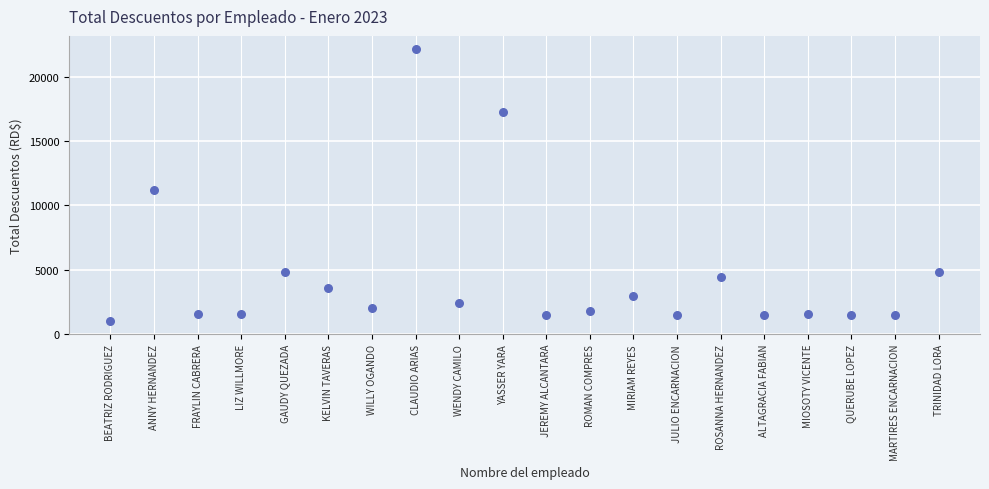

What Y value in the scatter plot is closest to 11573?

11207.8